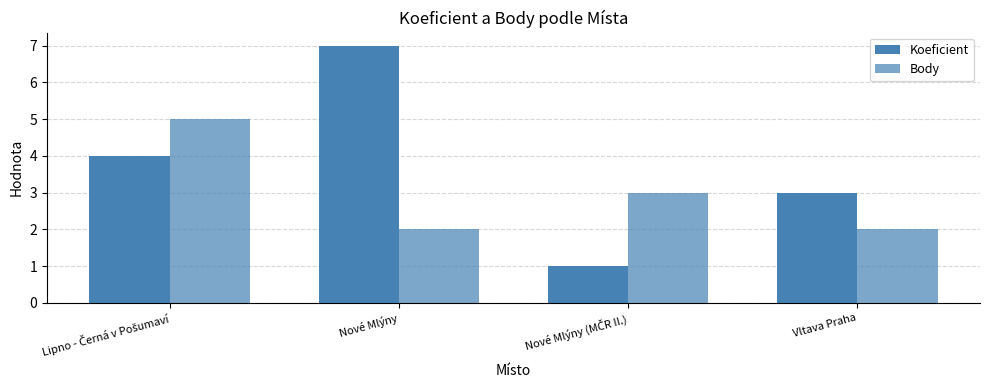

The Koeficient series shows 4 at Vltava Praha. True or false?

False